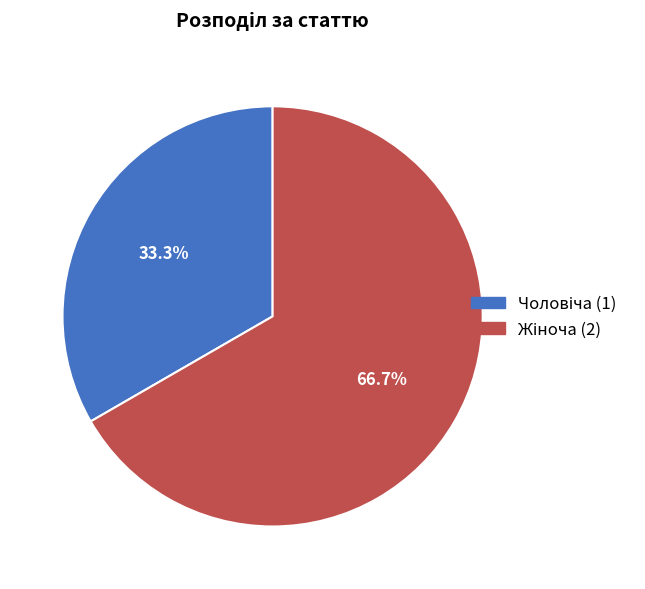

Is there a majority slice in this chart?

Yes